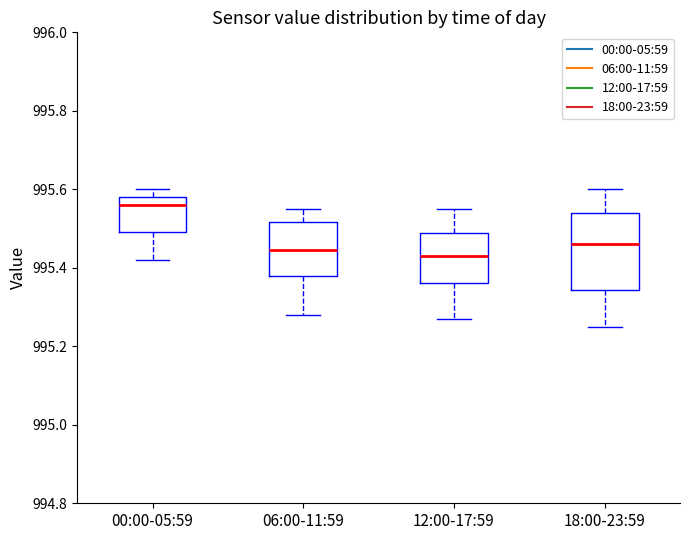

Reading left to right, read every box against the y-axis: the position of its median line, the range the box covers, and the ends of its whiskers. The values are not printed on the chart, so give them approximately, as read against the axis.

00:00-05:59: median 995.56, box 995.50 to 995.58, whiskers 995.42 to 995.60
06:00-11:59: median 995.44, box 995.38 to 995.52, whiskers 995.28 to 995.56
12:00-17:59: median 995.44, box 995.36 to 995.48, whiskers 995.28 to 995.56
18:00-23:59: median 995.46, box 995.34 to 995.54, whiskers 995.26 to 995.60